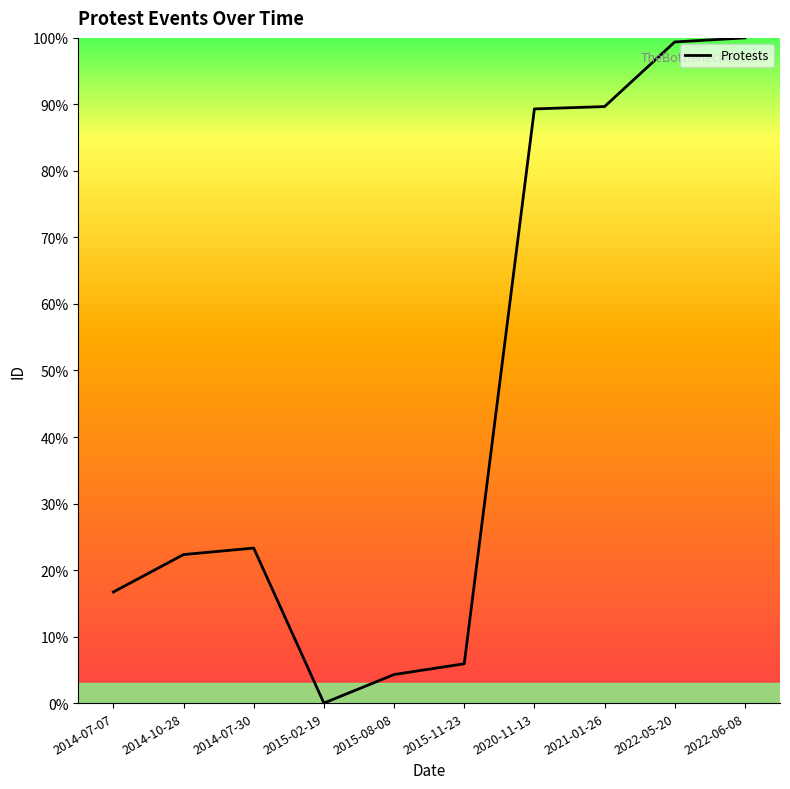

True or false: the data shows 22.7 at 2014-07-07.

False